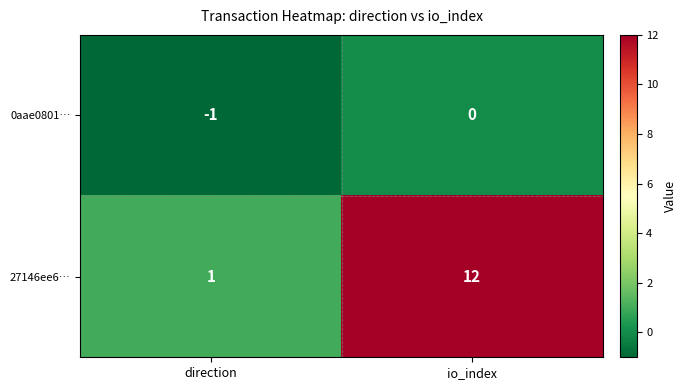

Reading left to right, extract all data points from this chart.

0aae0801…: direction=-1	io_index=0
27146ee6…: direction=1	io_index=12